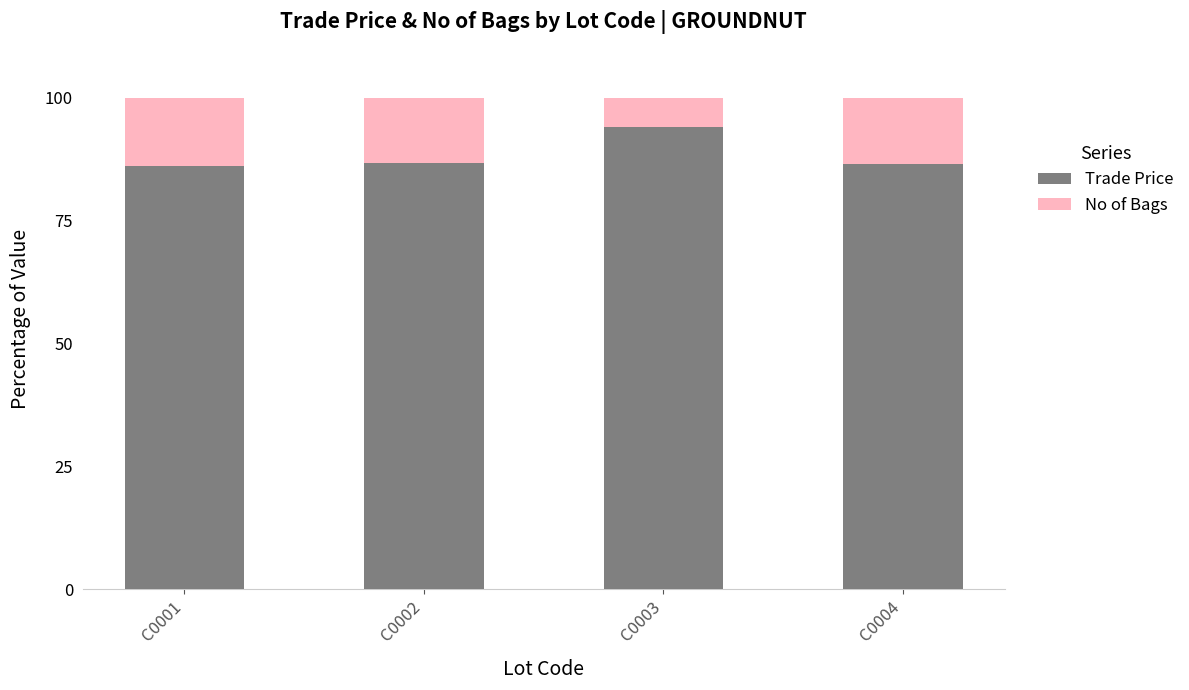

How many categories are shown in the chart?

4